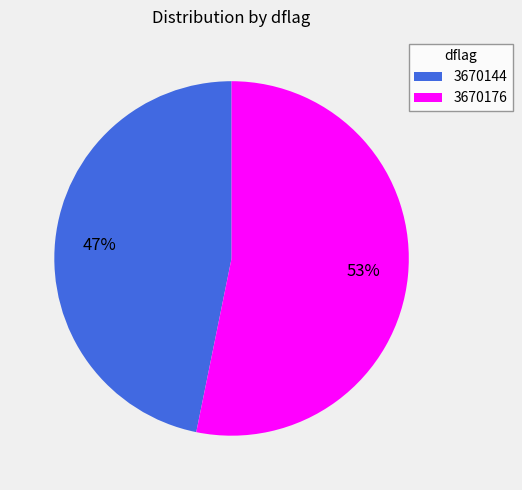

Is it true that 3670176 is 43% of the pie?

False